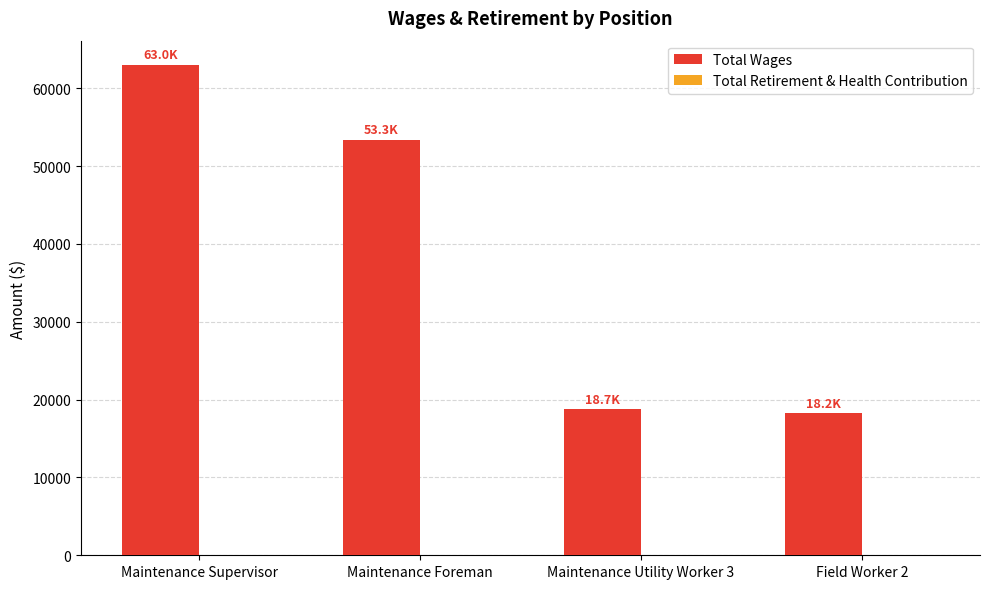

What is the label of the 2nd bar from the right?

Maintenance Utility Worker 3